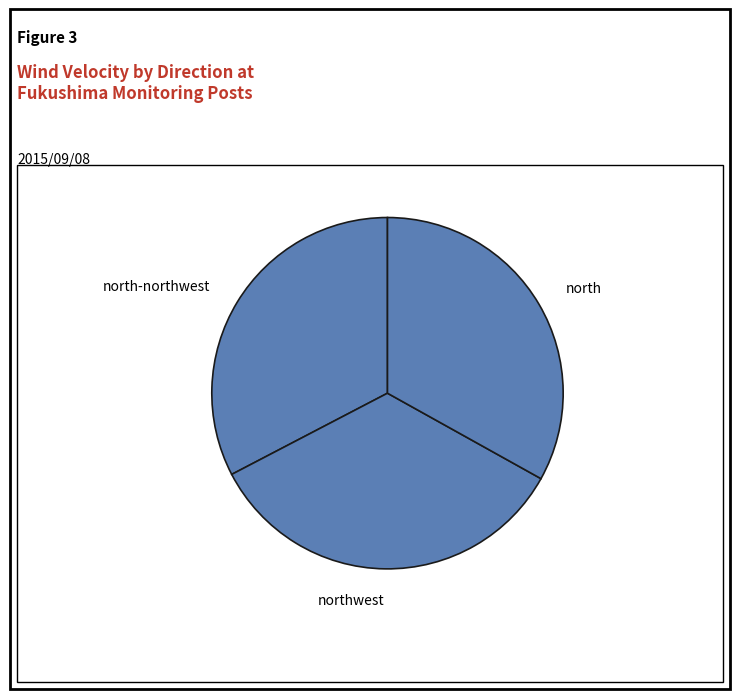

How many segments does this pie chart have?

3